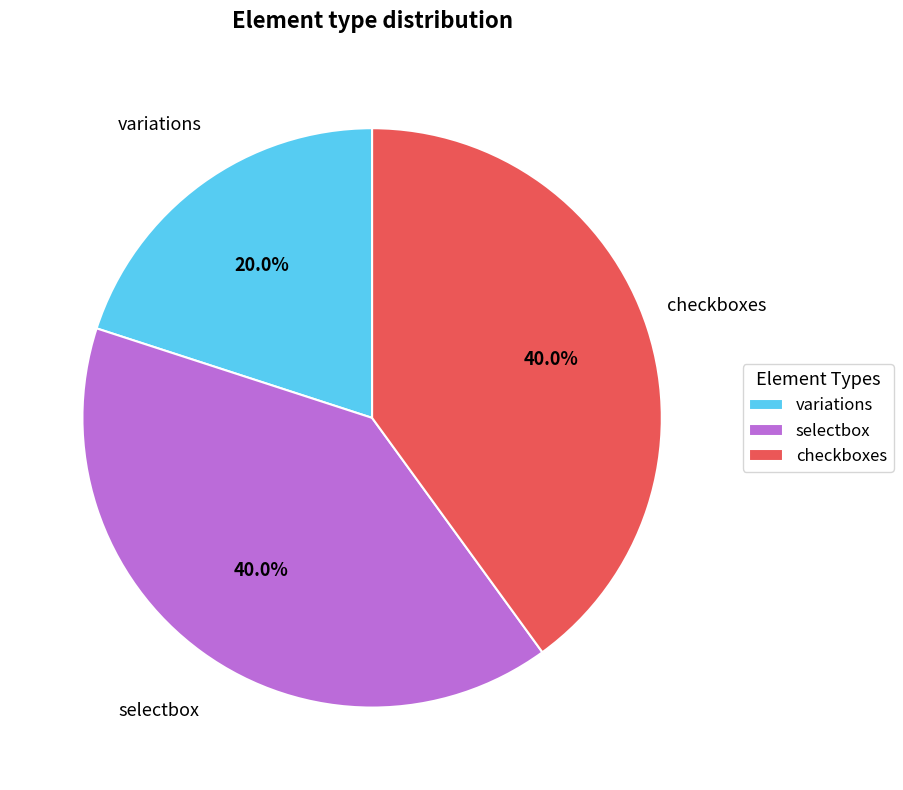

Which category has the smallest portion of the pie?

variations